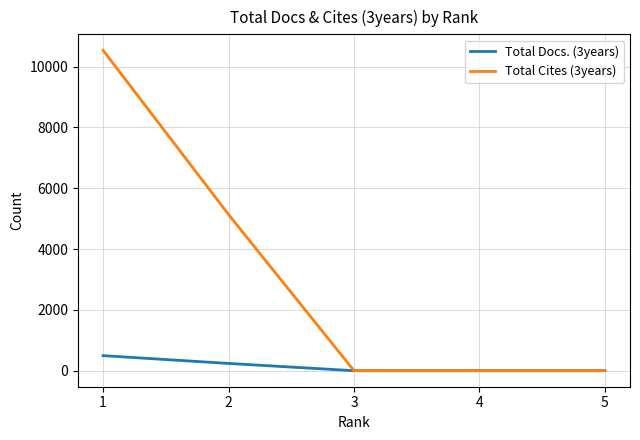

Between 1 and 2, which series saw the biggest shift?

Total Cites (3years)